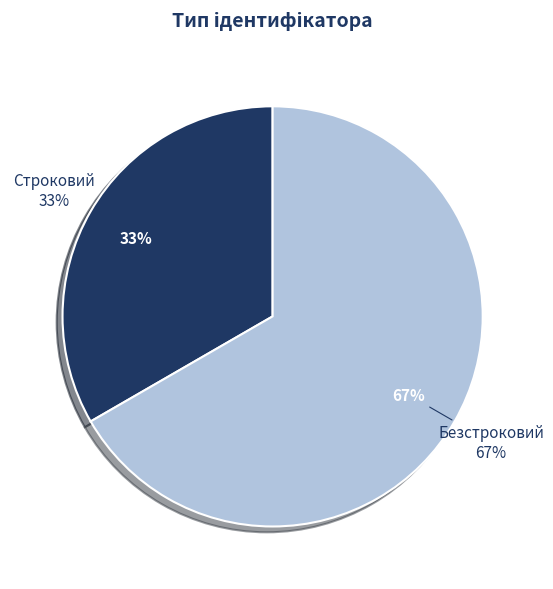

Is there any slice that represents more than half of the pie?

Yes